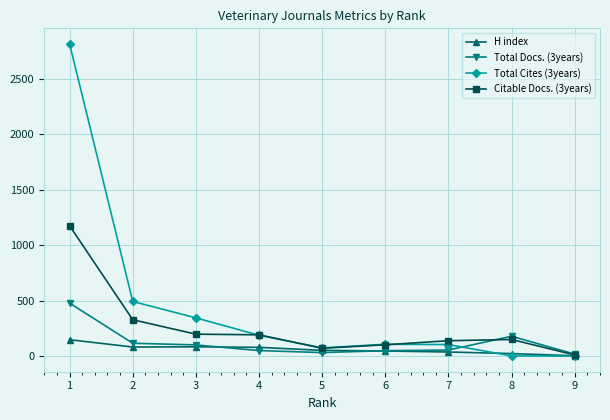

What is the spread (max minus min) of values at 6?

61